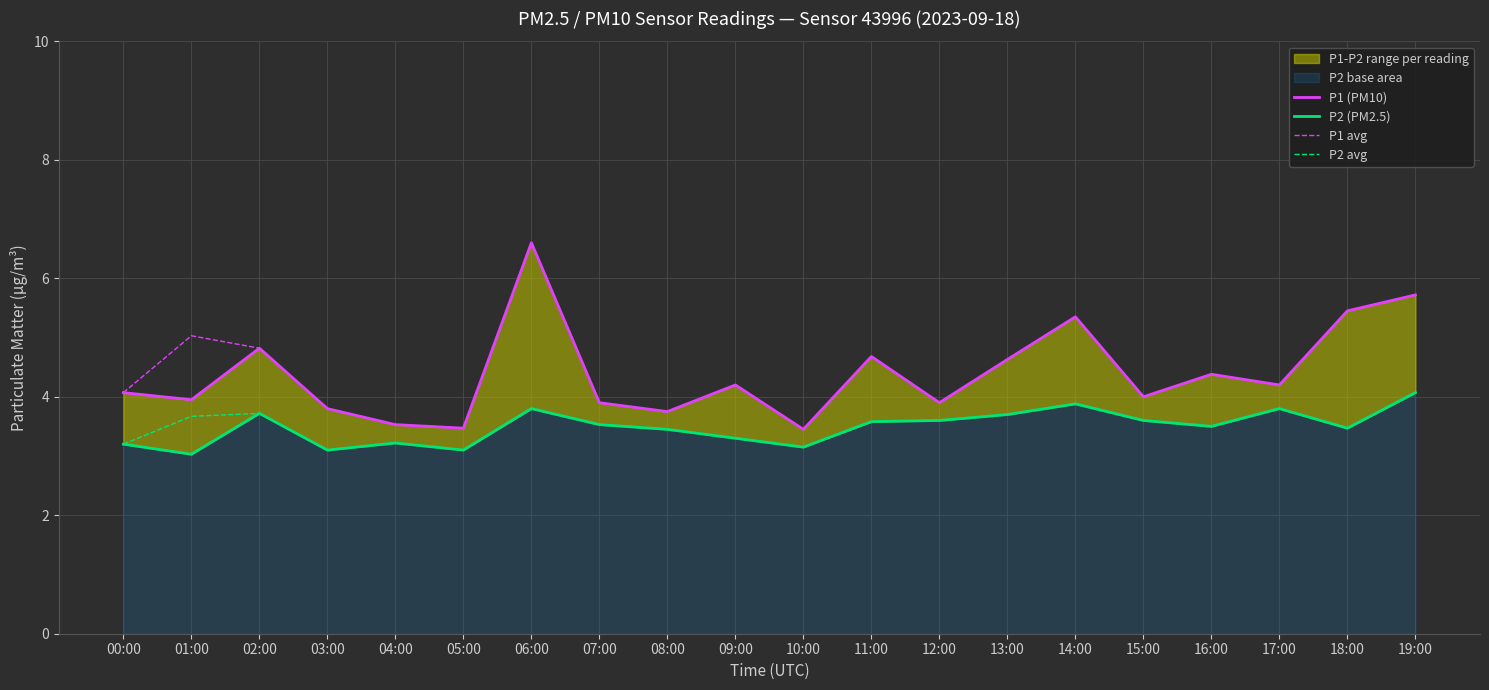

Read the P1 (PM10) value at 00:00.

4.1